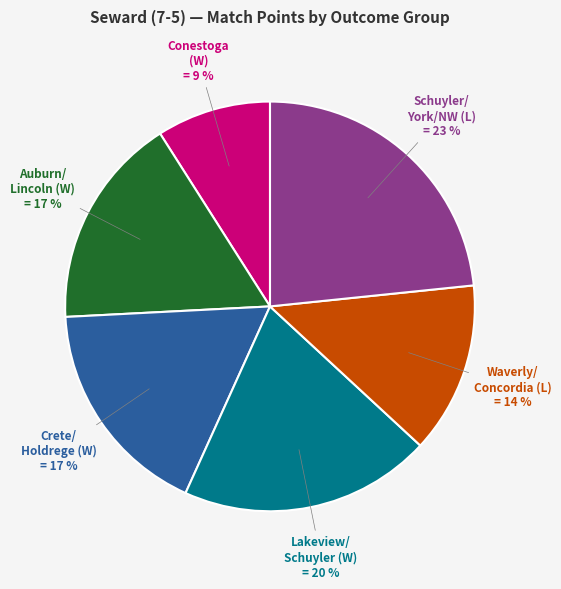

To the nearest percent, what is the difference between the largest and smallest slice percentages?

14%